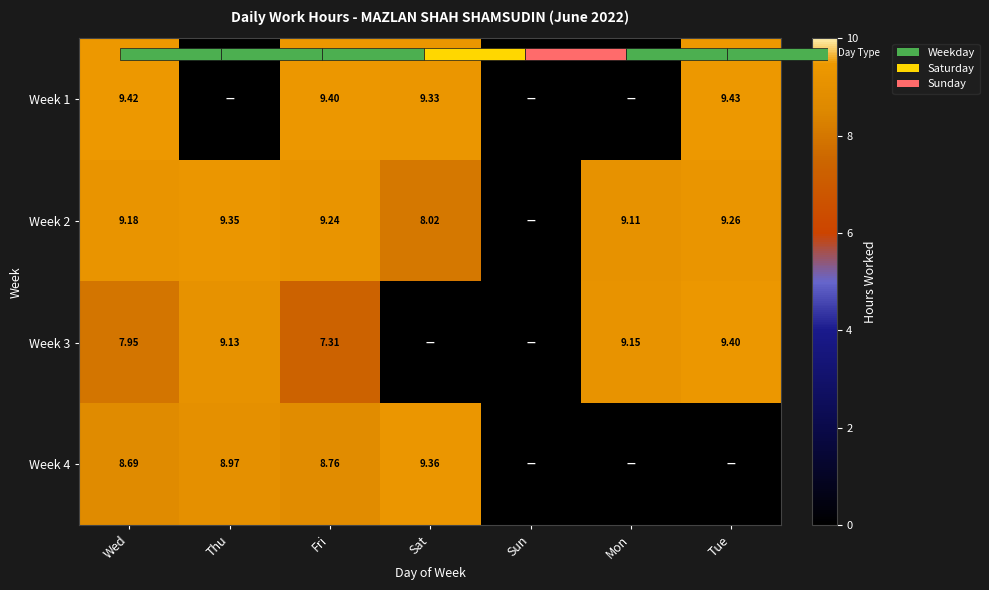

Is the value of Week 4 at Wed greater than the value of Week 3 at Sun?

Yes